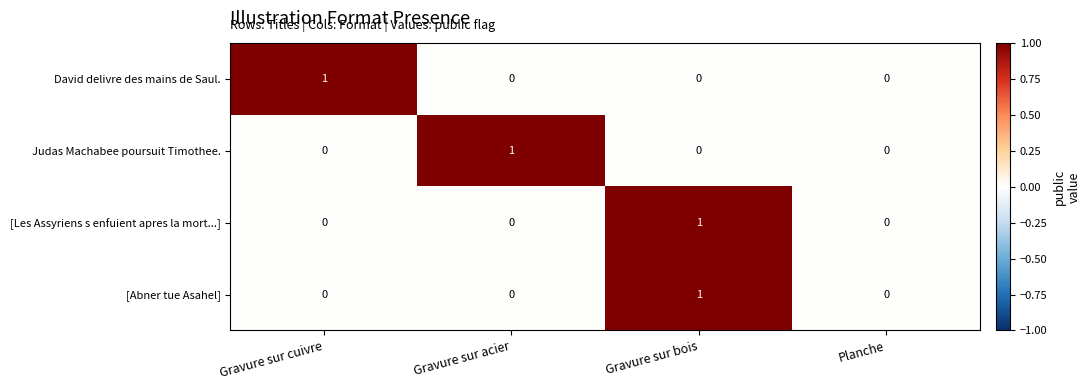

The David delivre des mains de Saul. series shows 0 at Gravure sur acier. True or false?

True